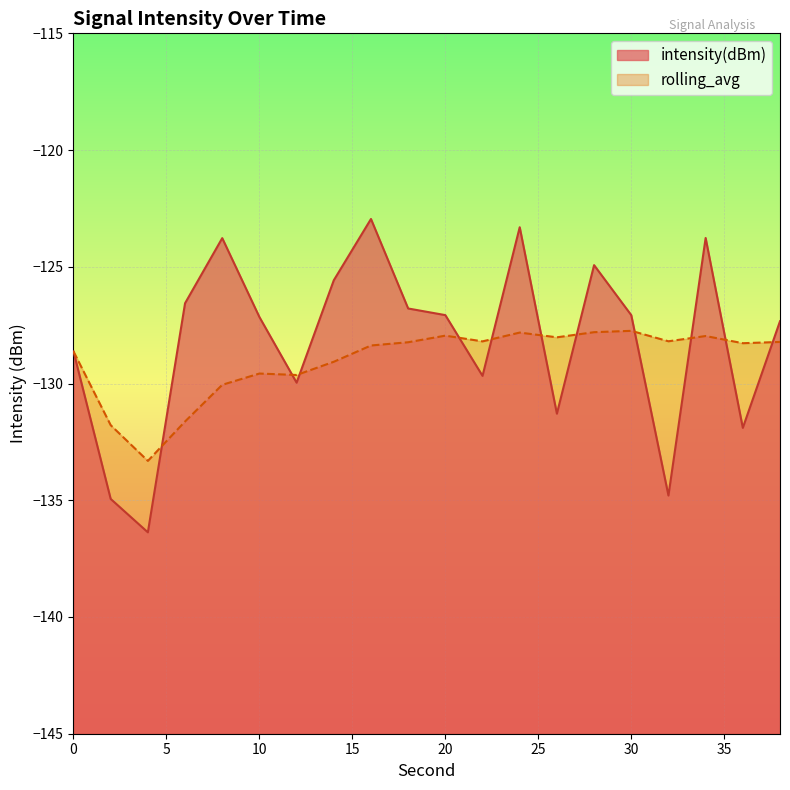

Where do rolling_avg and intensity(dBm) first cross each other?

4 and 6